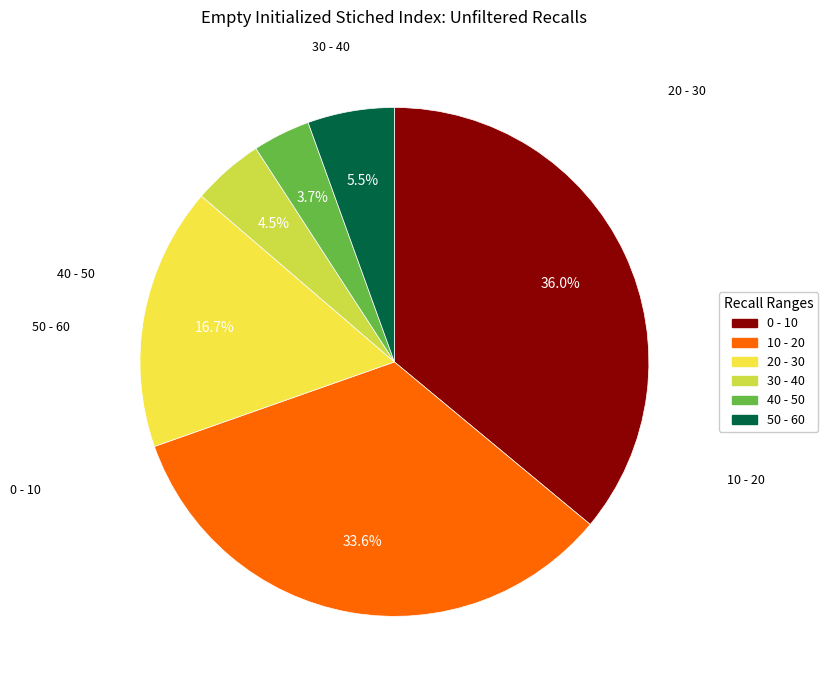

Which category has the smallest portion of the pie?

40 - 50